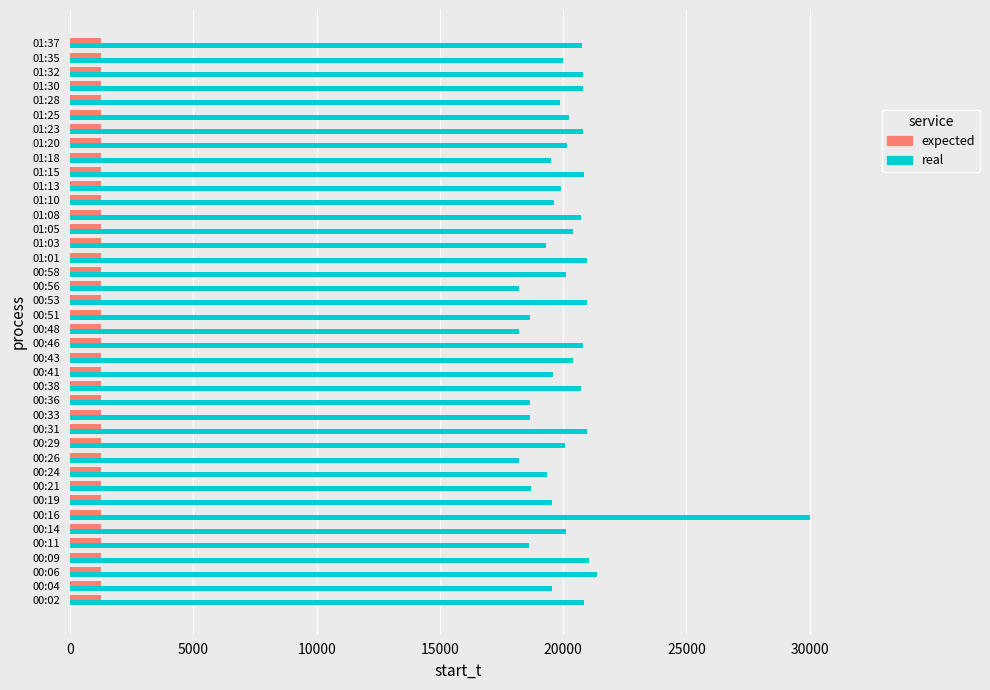

The value of real at 00:31 is 35040. True or false?

False